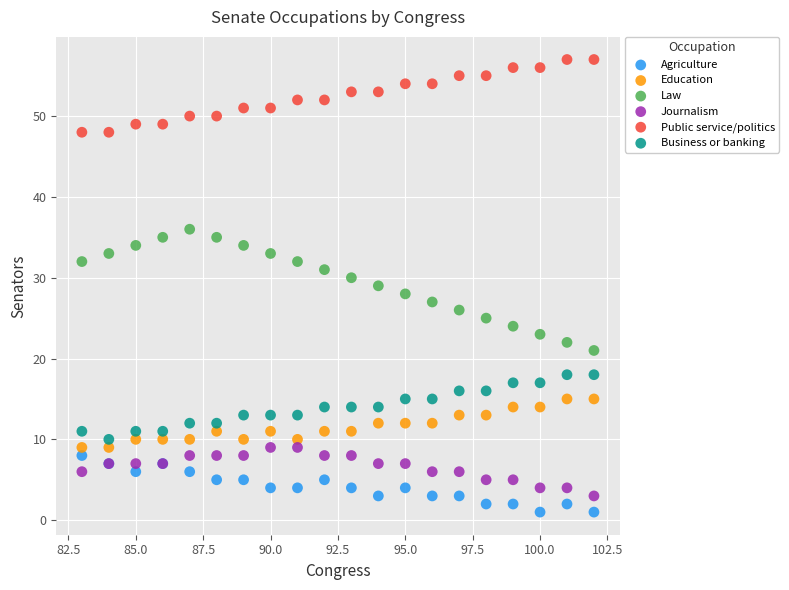

What are all the series names shown in the legend?

Agriculture, Education, Law, Journalism, Public service/politics, Business or banking